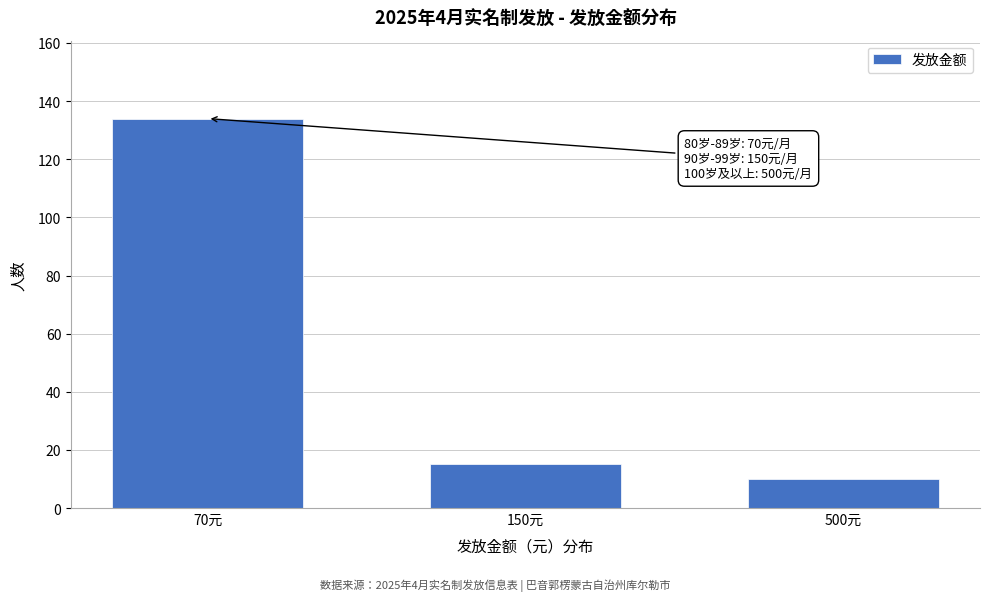

Reading left to right, list all the values displayed in this chart.

70元=134	150元=15	500元=10